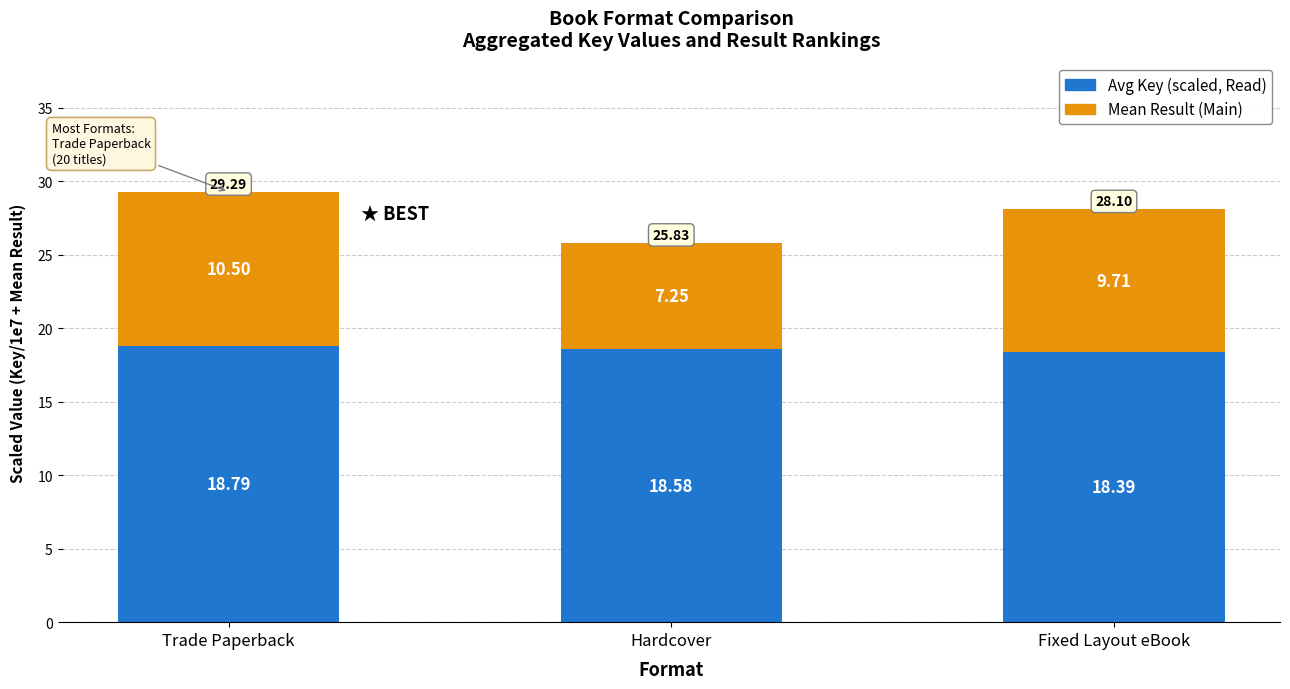

What is the difference between the Avg Key (scaled, Read) values at Trade Paperback and Fixed Layout eBook?

0.4